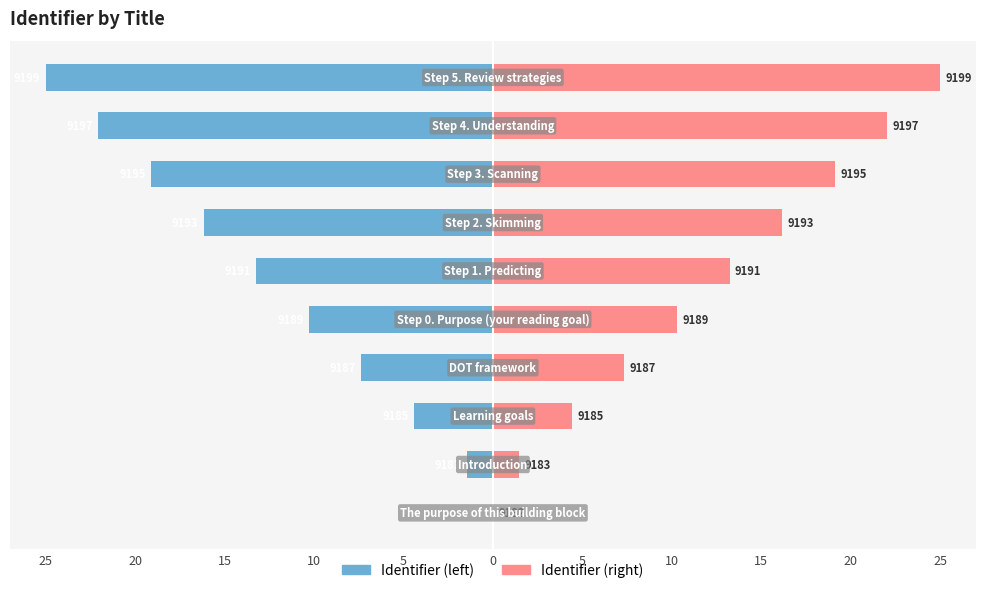

What is the sum of all Identifier (right) values?

119.1